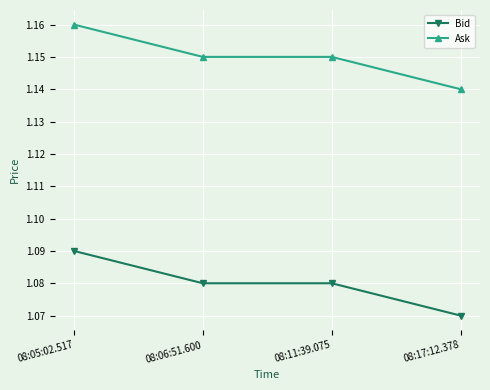

Which label corresponds to the smallest value in the chart?

08:17:12.378